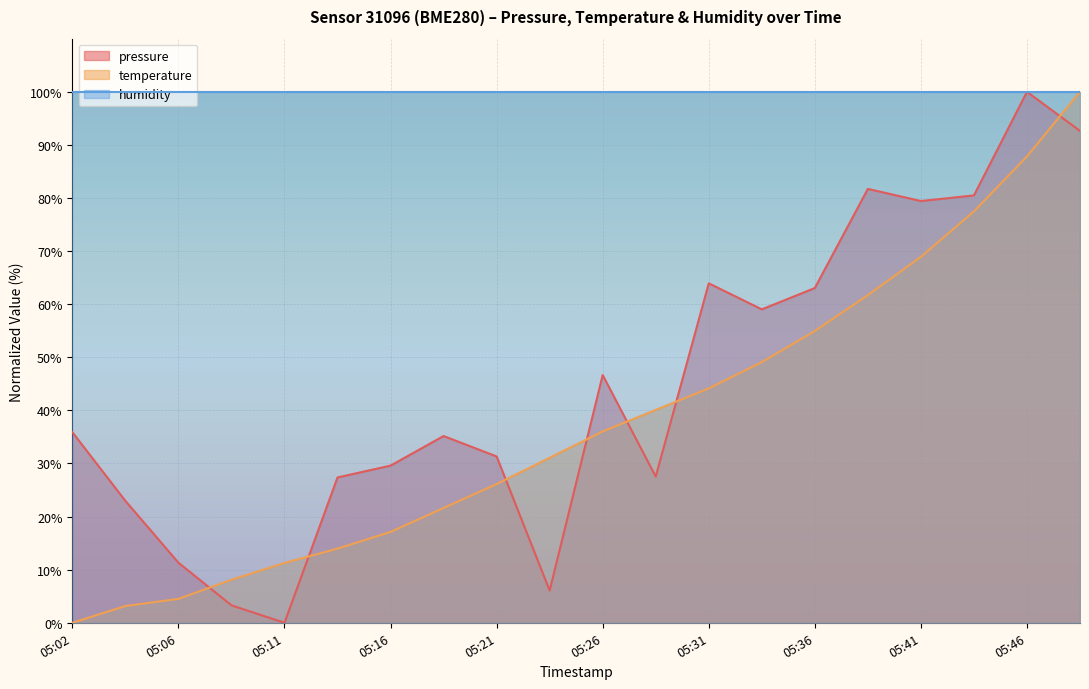

Which series has the largest total across all categories?

humidity